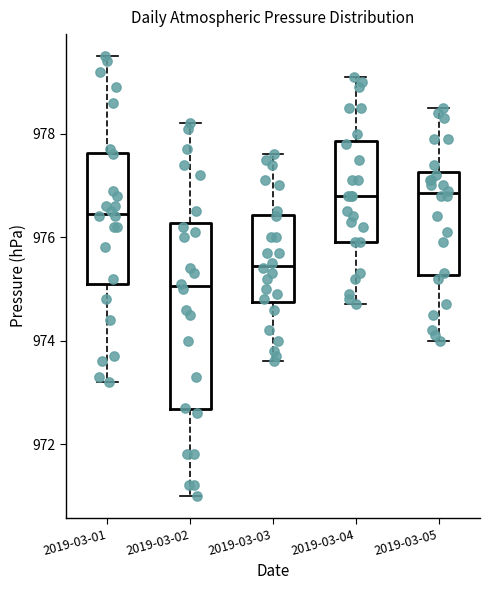

Reading left to right, read every box against the y-axis: the position of its median line, the range the box covers, and the ends of its whiskers. The values are not printed on the chart, so give them approximately, as read against the axis.

2019-03-01: median 976.4, box 975.2 to 977.6, whiskers 973.2 to 979.6
2019-03-02: median 975.0, box 972.6 to 976.2, whiskers 971.0 to 978.2
2019-03-03: median 975.4, box 974.8 to 976.4, whiskers 973.6 to 977.6
2019-03-04: median 976.8, box 976.0 to 977.8, whiskers 974.8 to 979.2
2019-03-05: median 976.8, box 975.2 to 977.2, whiskers 974.0 to 978.6